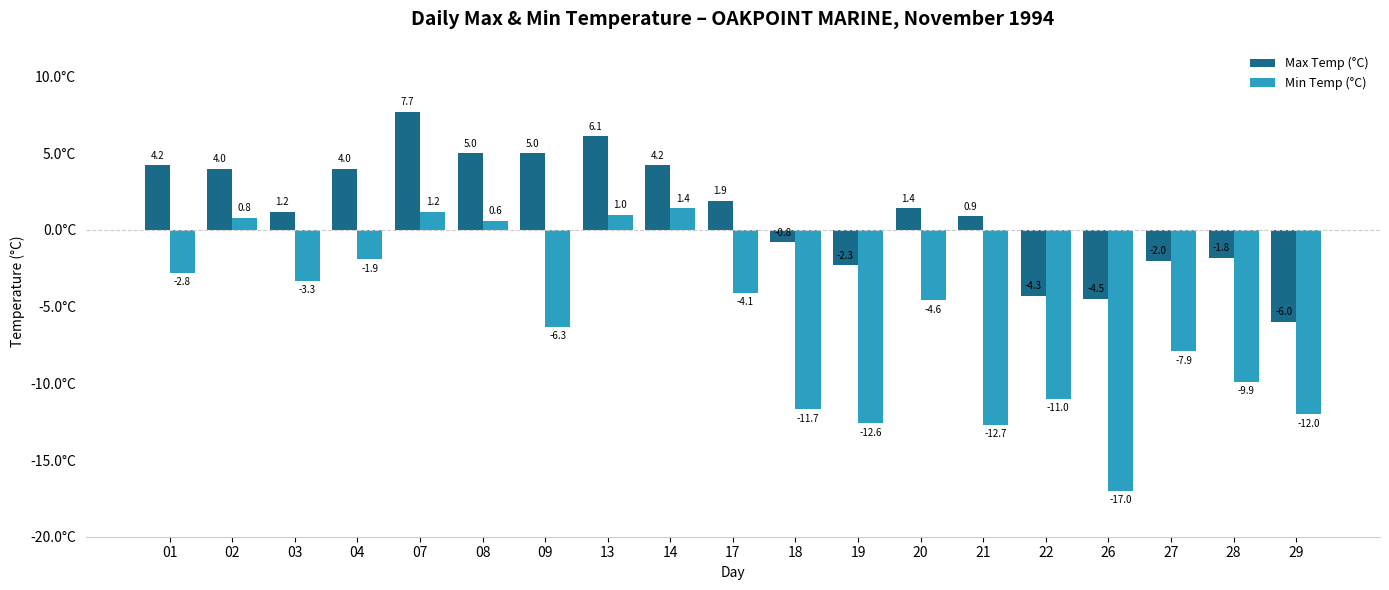

Reading left to right, extract all data points from this chart.

Max Temp (°C): 01=4.2	02=4.0	03=1.2	04=4.0	07=7.7	08=5.0	09=5.0	13=6.1	14=4.2	17=1.9	18=-0.8	19=-2.3	20=1.4	21=0.9	22=-4.3	26=-4.5	27=-2.0	28=-1.8	29=-6.0
Min Temp (°C): 01=-2.8	02=0.8	03=-3.3	04=-1.9	07=1.2	08=0.6	09=-6.3	13=1.0	14=1.4	17=-4.1	18=-11.7	19=-12.6	20=-4.6	21=-12.7	22=-11.0	26=-17.0	27=-7.9	28=-9.9	29=-12.0